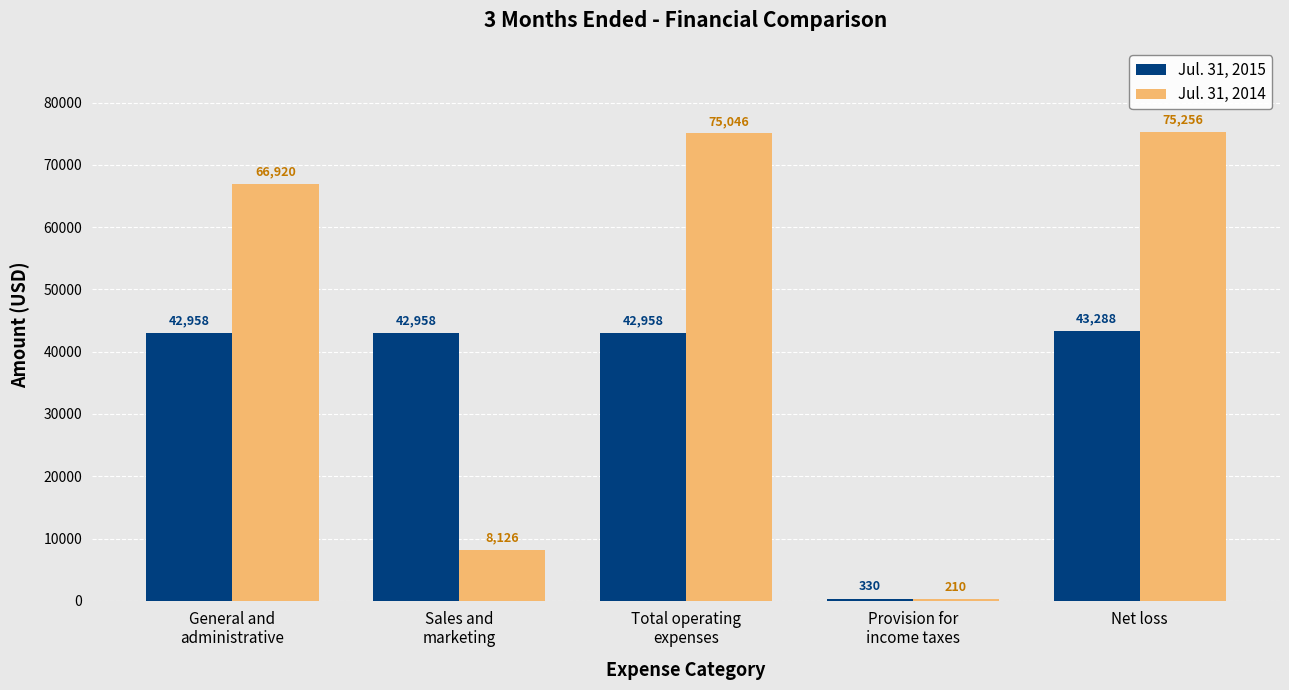

What is the spread (max minus min) of values at General and
administrative?

23962